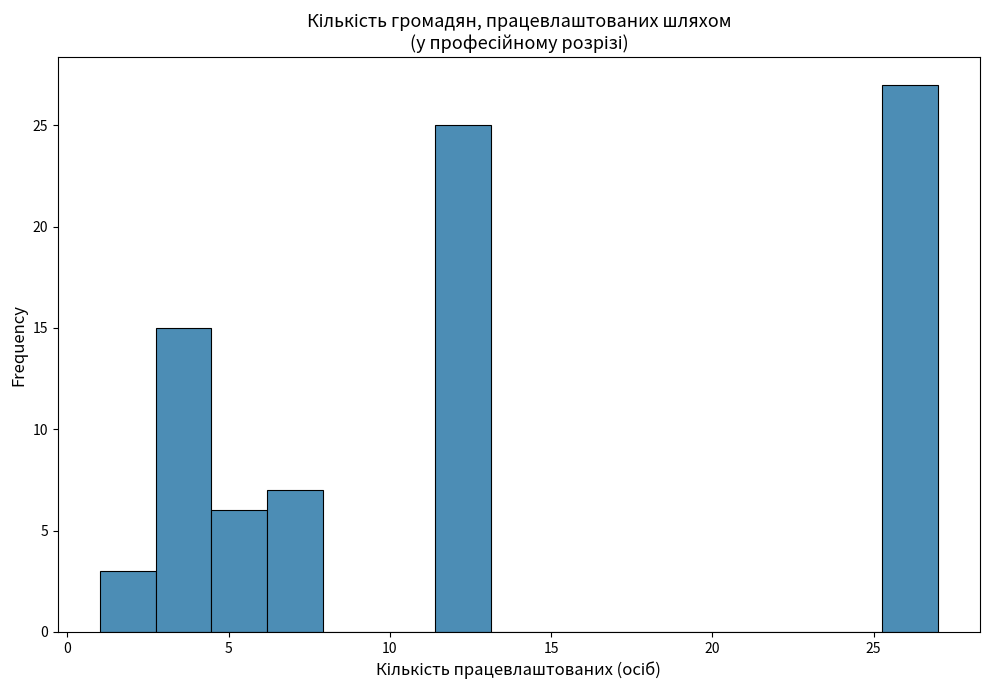

Around what value on the x-axis is the tallest bar? Give the approximate position of its centre, as read against the axis.

26.0